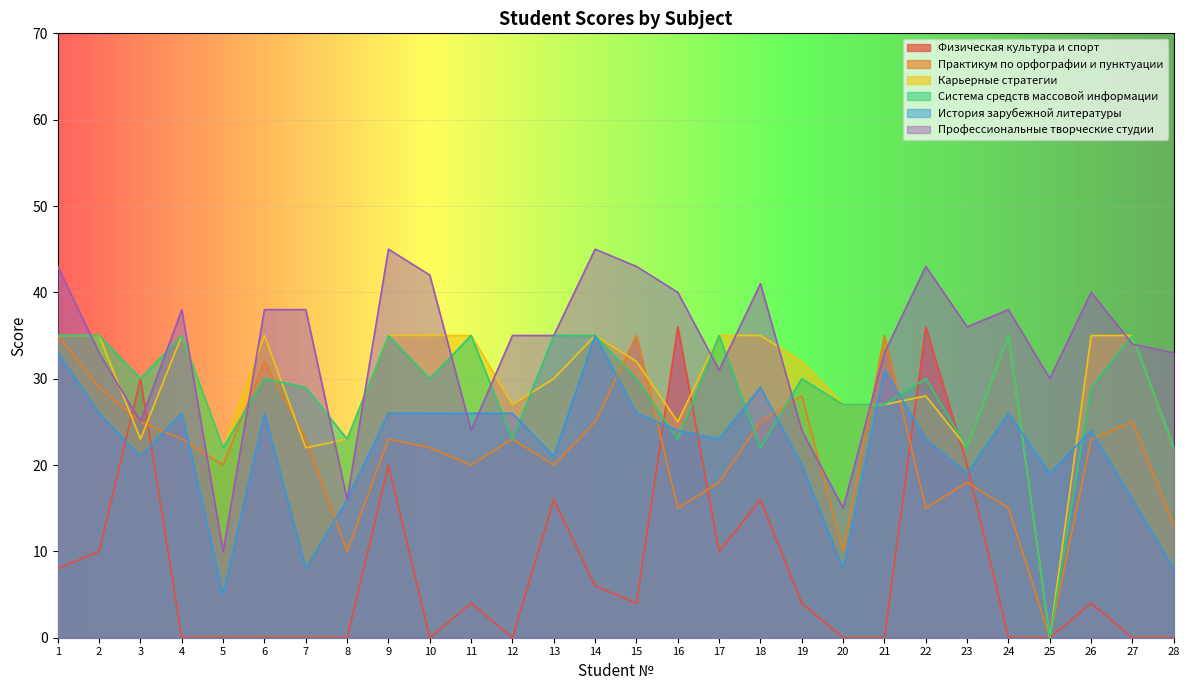

What is the value of the Физическая культура и спорт point at the 1st from the left?

8